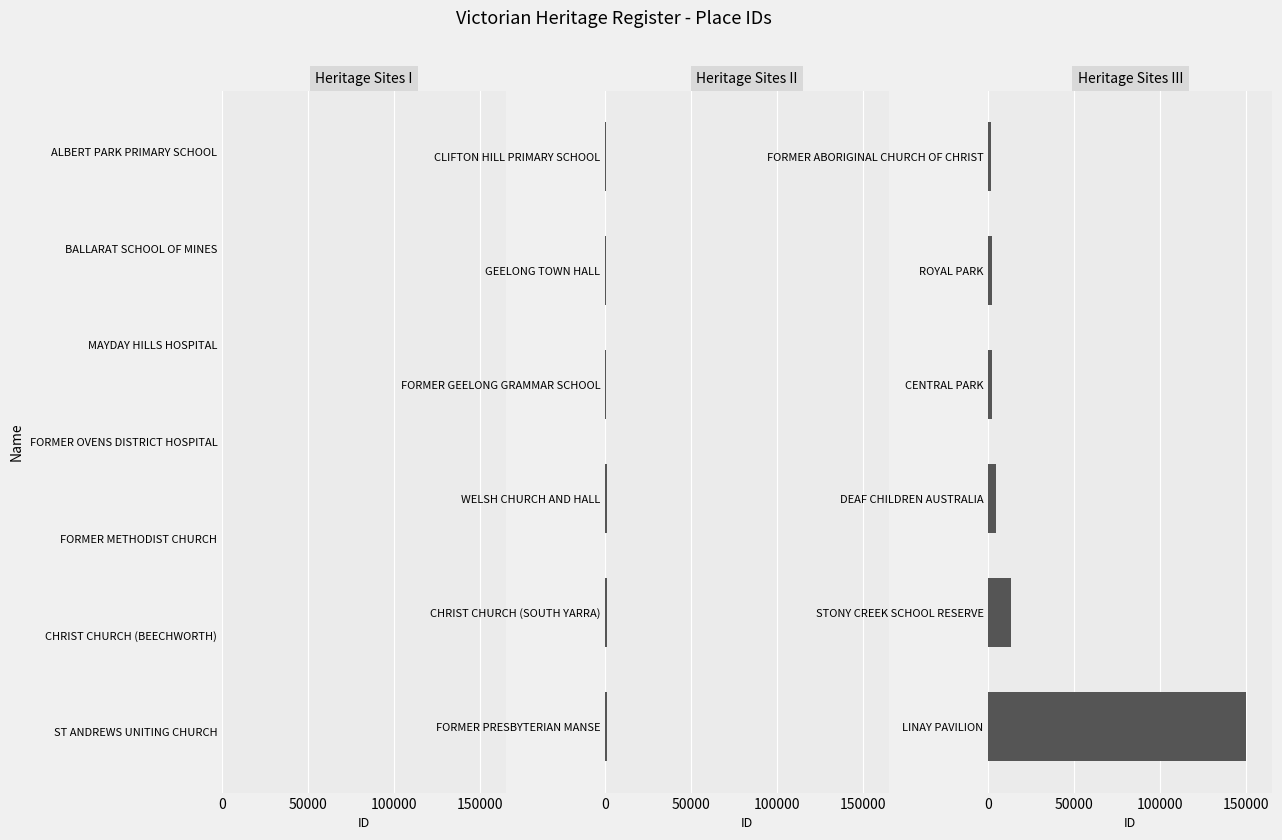

What is the minimum value shown in the chart?

1709